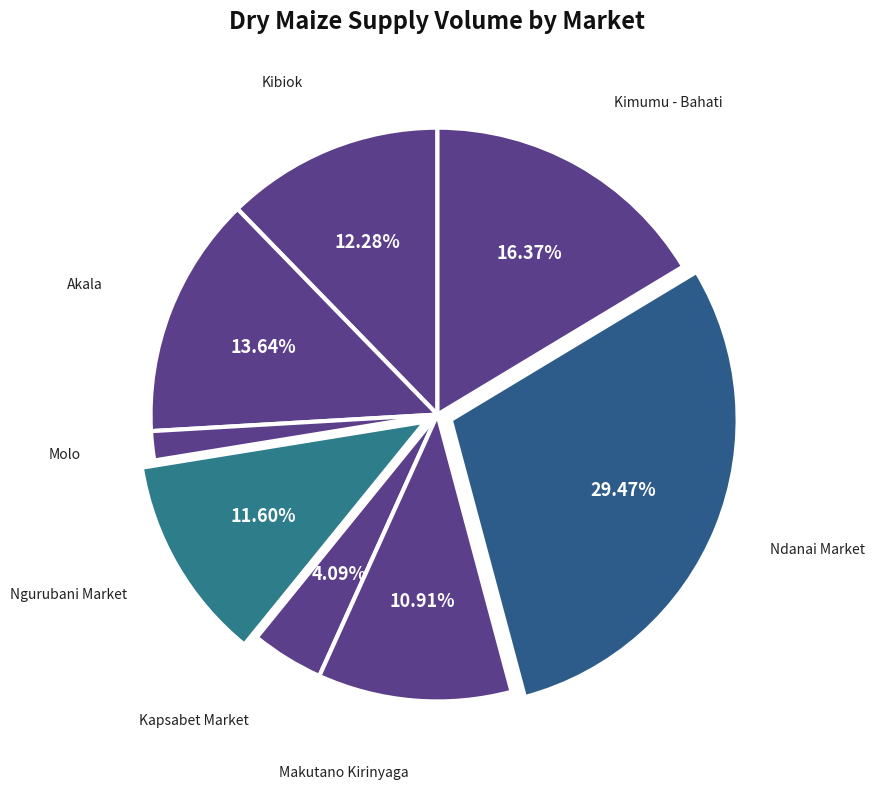

Is there a majority slice in this chart?

No